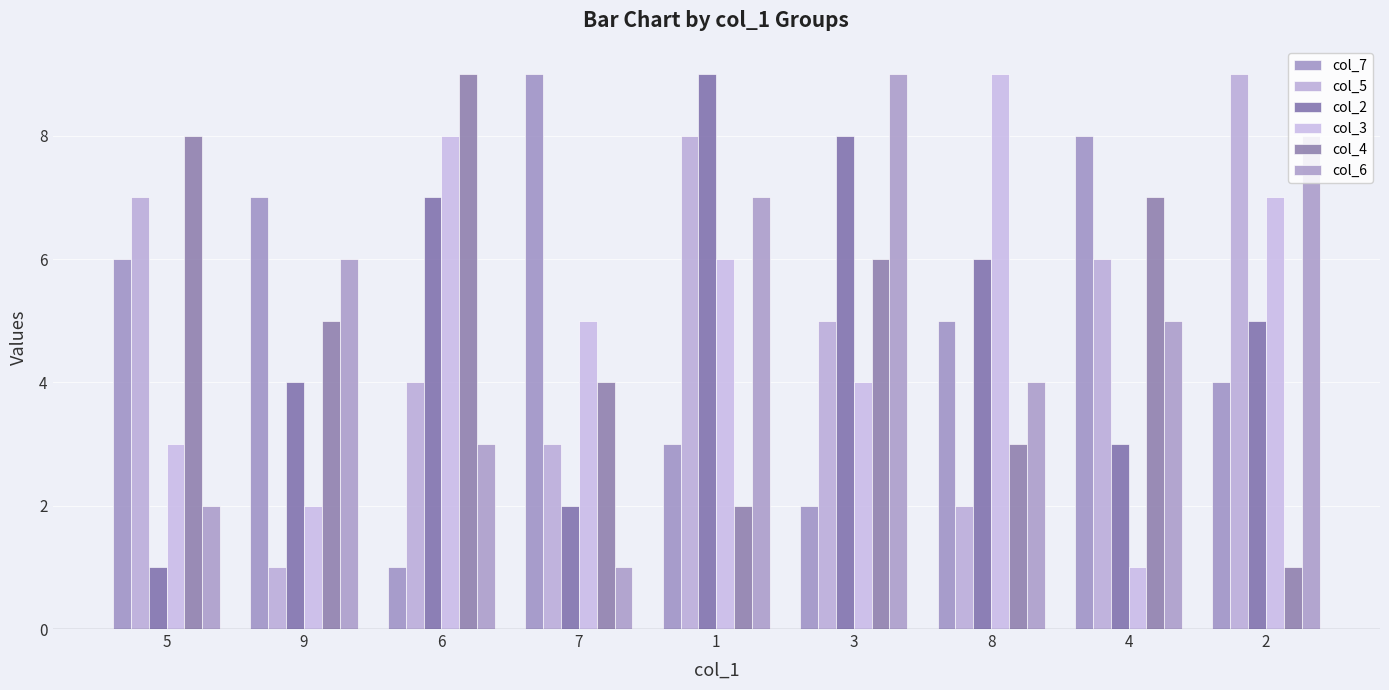

What is the value of the col_5 bar at the 8th from the left?

6